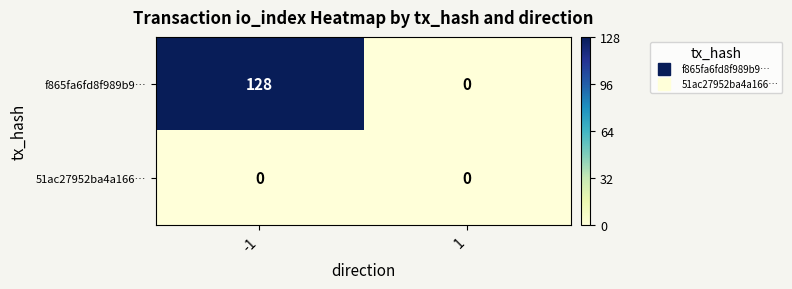

Reading right to left, what are all the values shown in this chart?

f865fa6fd8f989b9…: 1=0	-1=128
51ac27952ba4a166…: 1=0	-1=0